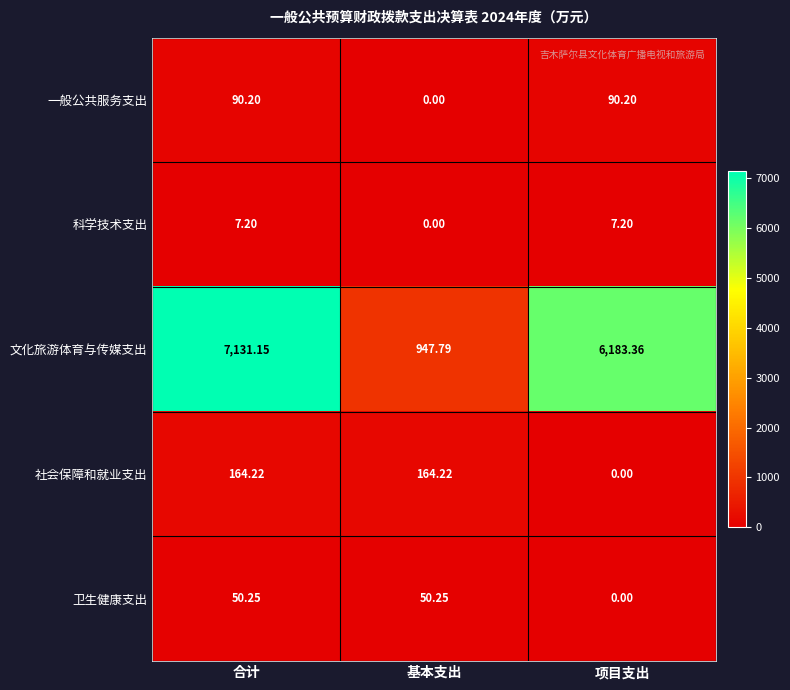

At which label does 文化旅游体育与传媒支出 reach its peak?

合计